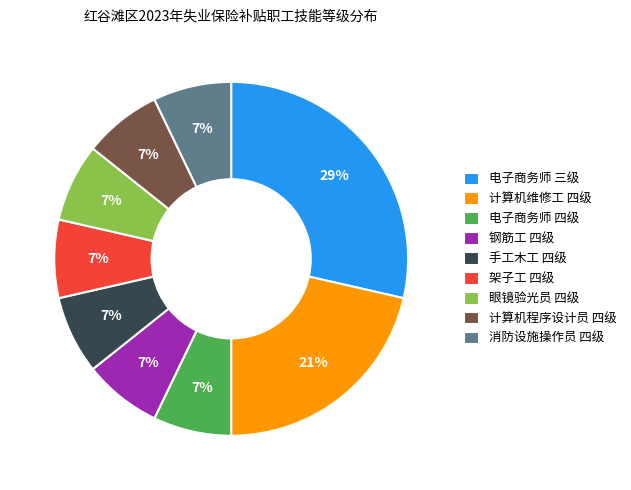

How many slices are in this pie chart?

9